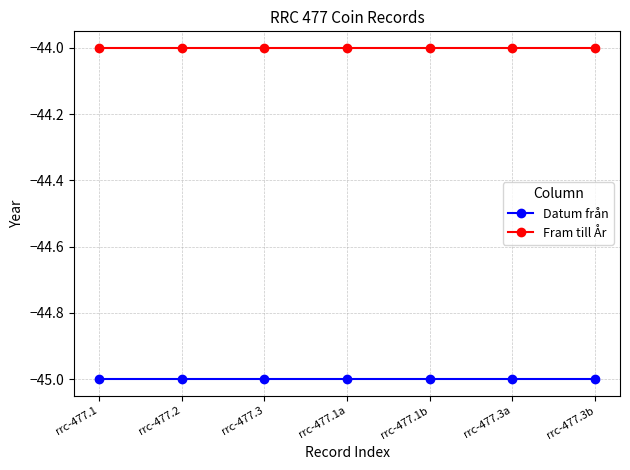

True or false: Fram till År has a value of -58 at rrc-477.2.

False